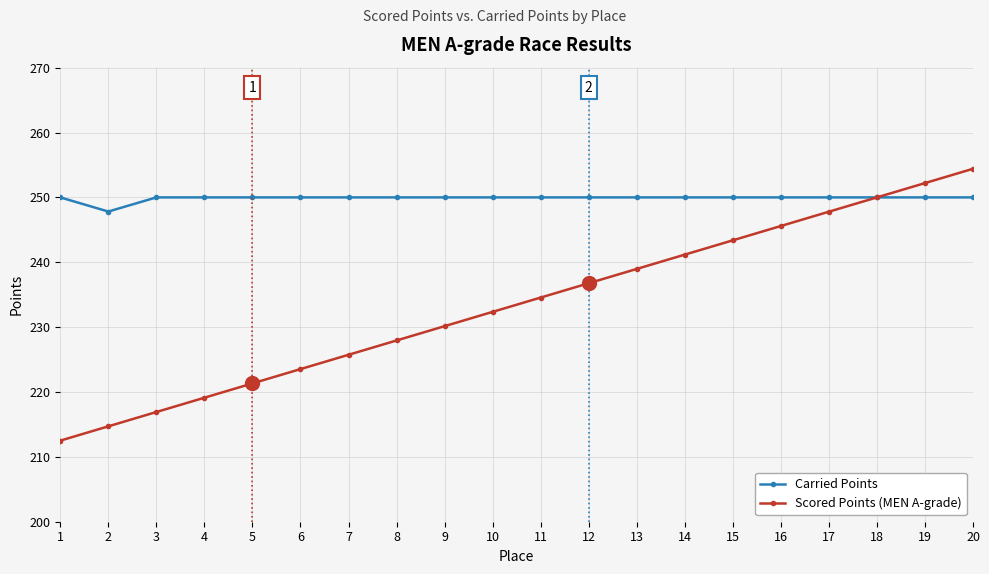

At which category does Carried Points reach its first local valley?

2